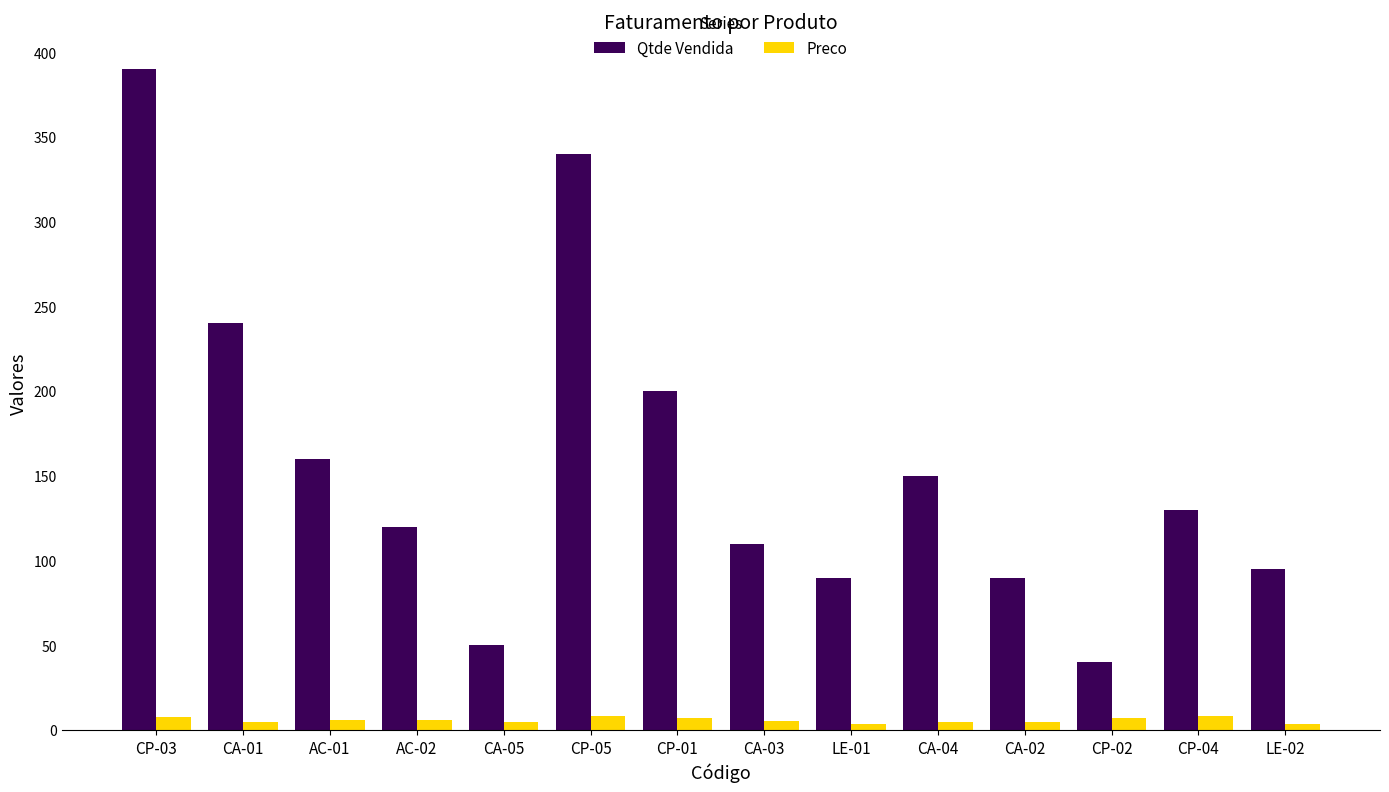

Is the value of Preco at AC-02 greater than the value of Qtde Vendida at CA-01?

No